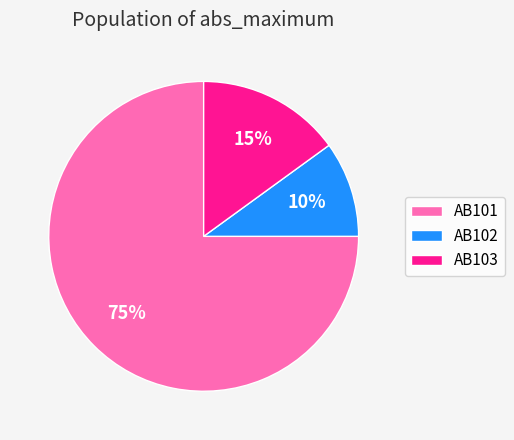

Is the sum of AB103 and AB102 greater than half?

No